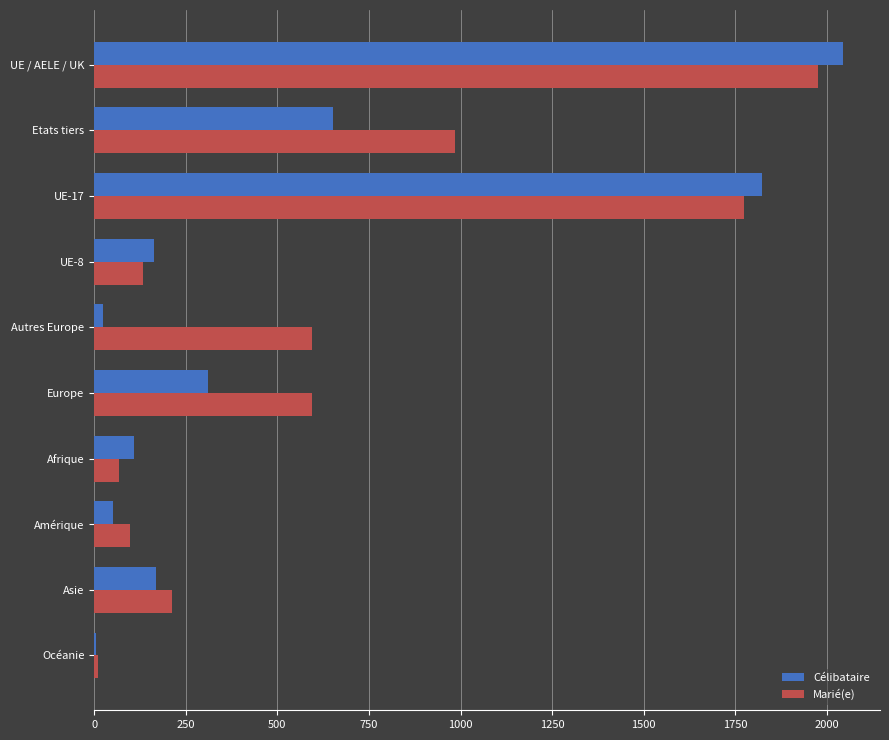

What is the sum of the Marié(e) values at UE-17 and Afrique?

1843